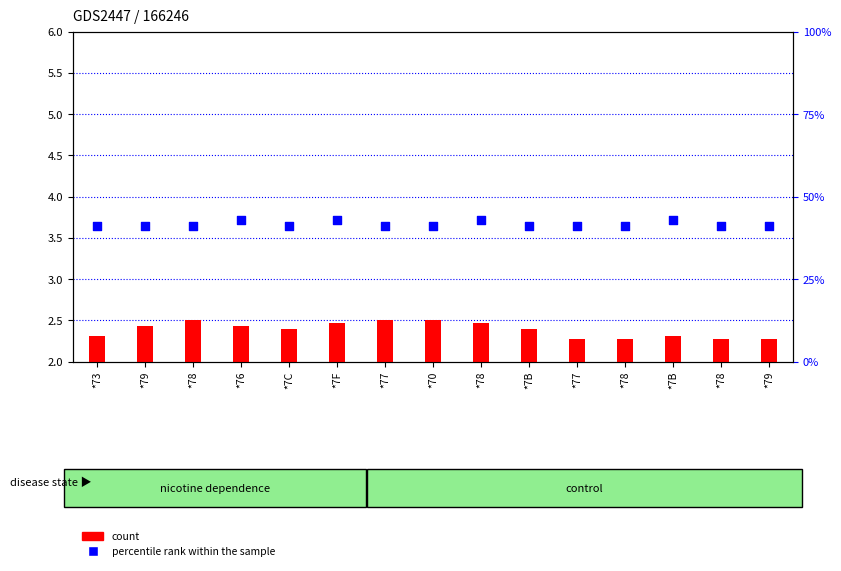

At how many categories does at least one series exceed 37?

15